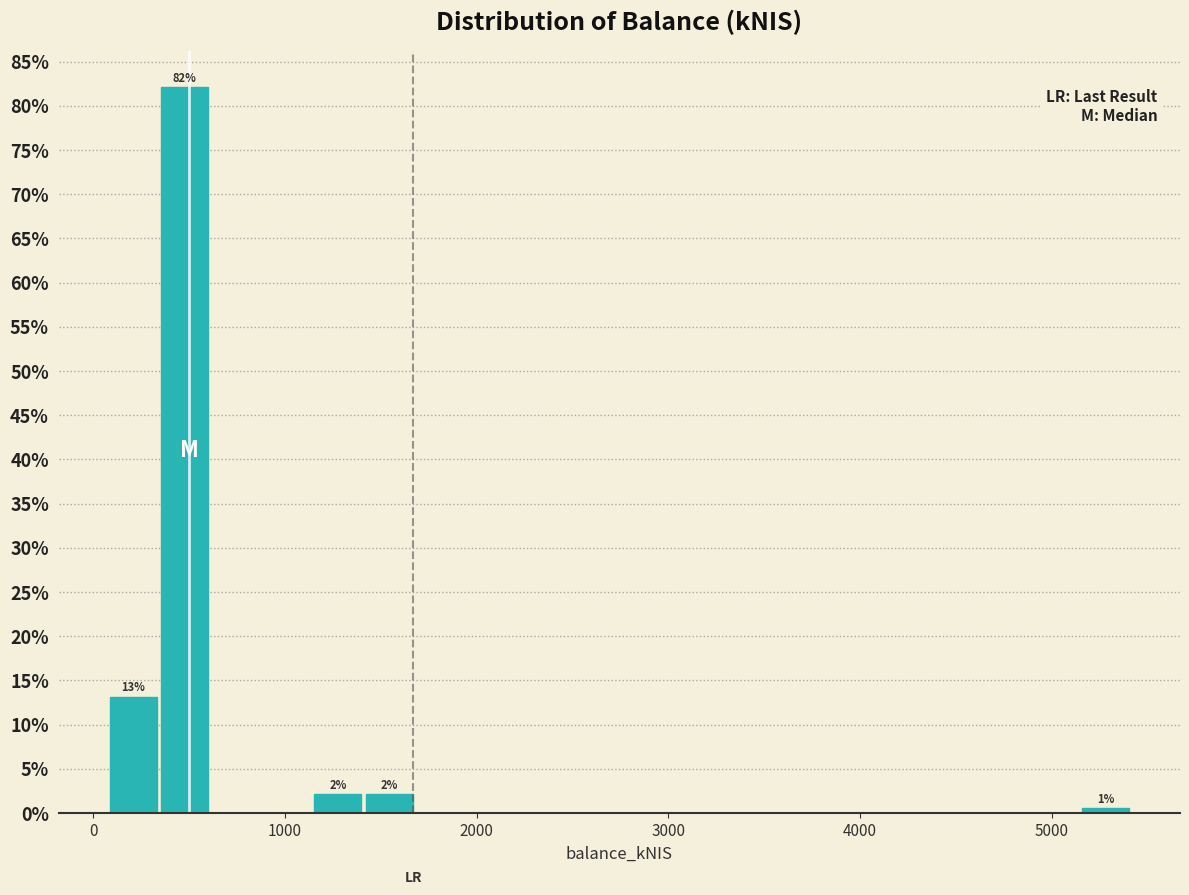

Around what value on the x-axis is the tallest bar? Give the approximate position of its centre, as read against the axis.

500